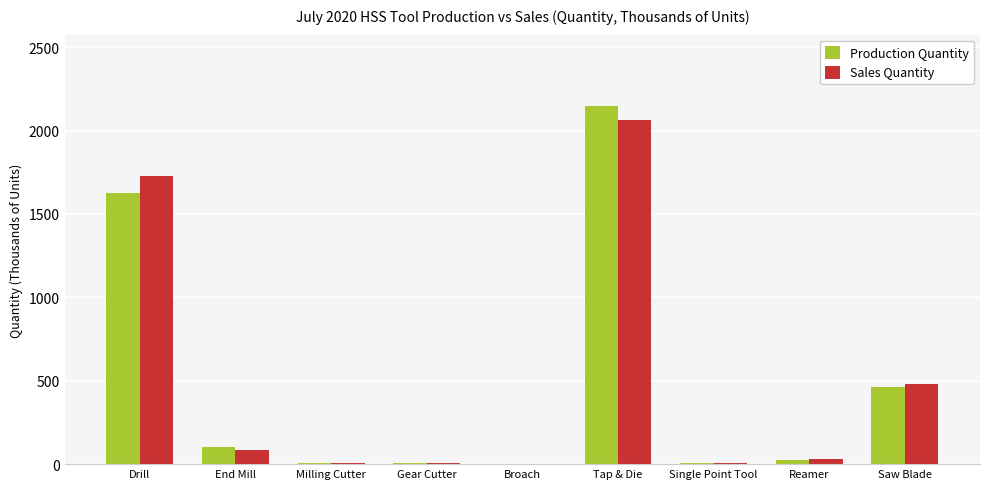

What are all the series names shown in the legend?

Production Quantity, Sales Quantity